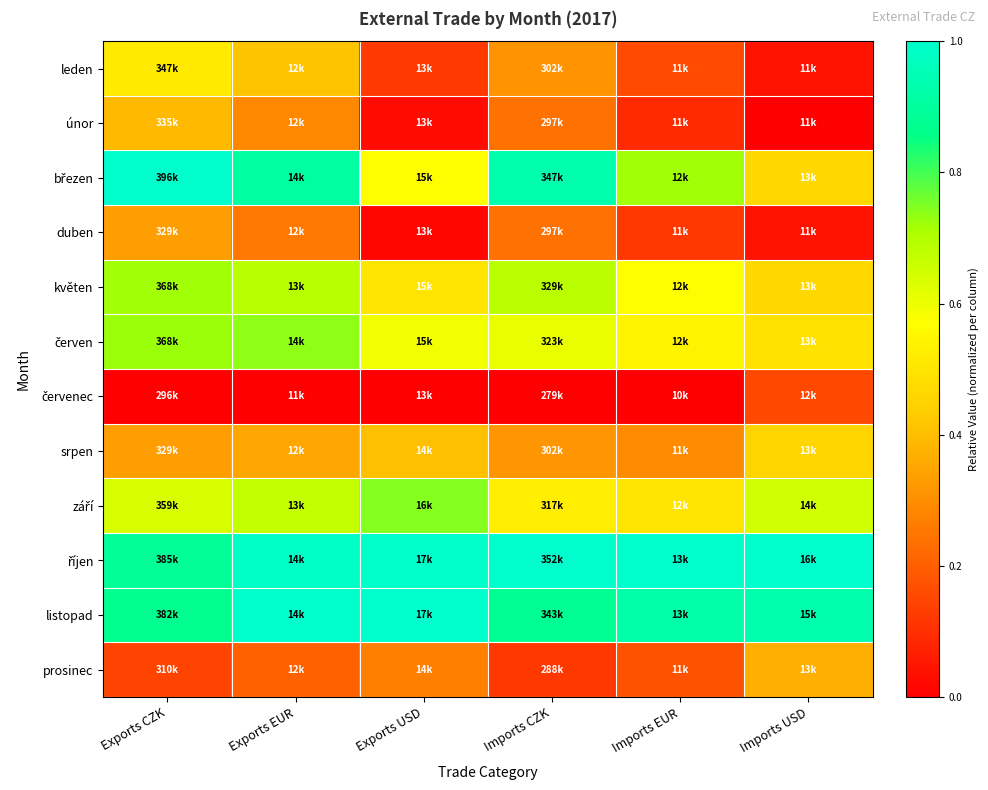

What is the difference between the highest and lowest values at Exports USD?

1.0